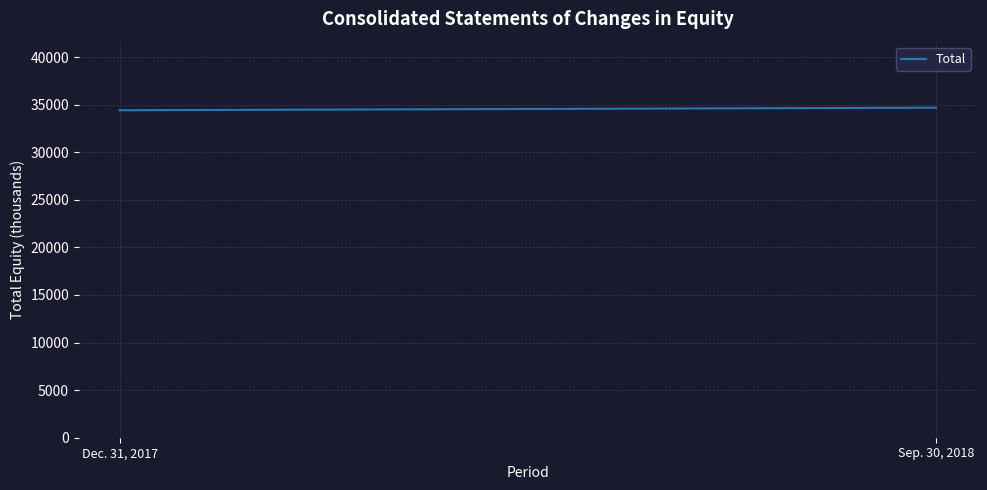

At which label is the value closest to 34549?

Dec. 31, 2017